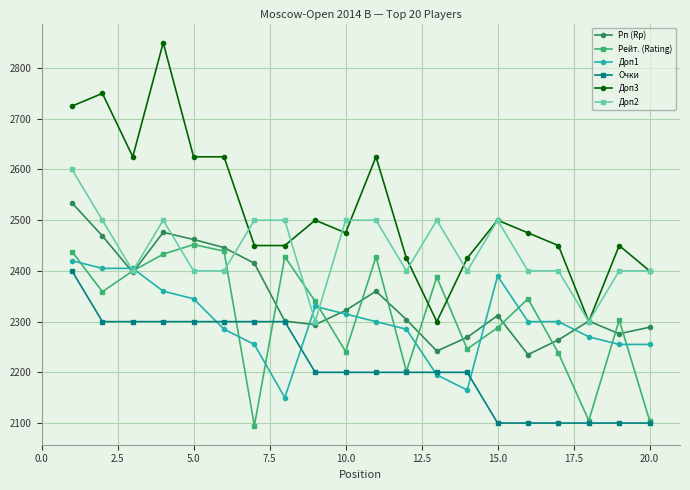

How many times do Доп1 and Очки cross each other?

4